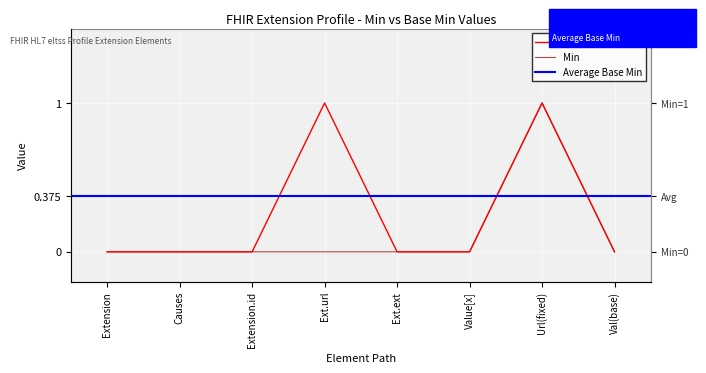

List the labels in order of value, largest first.

Ext.url, Url(fixed), Extension, Causes, Extension.id, Ext.ext, Value[x], Val(base)